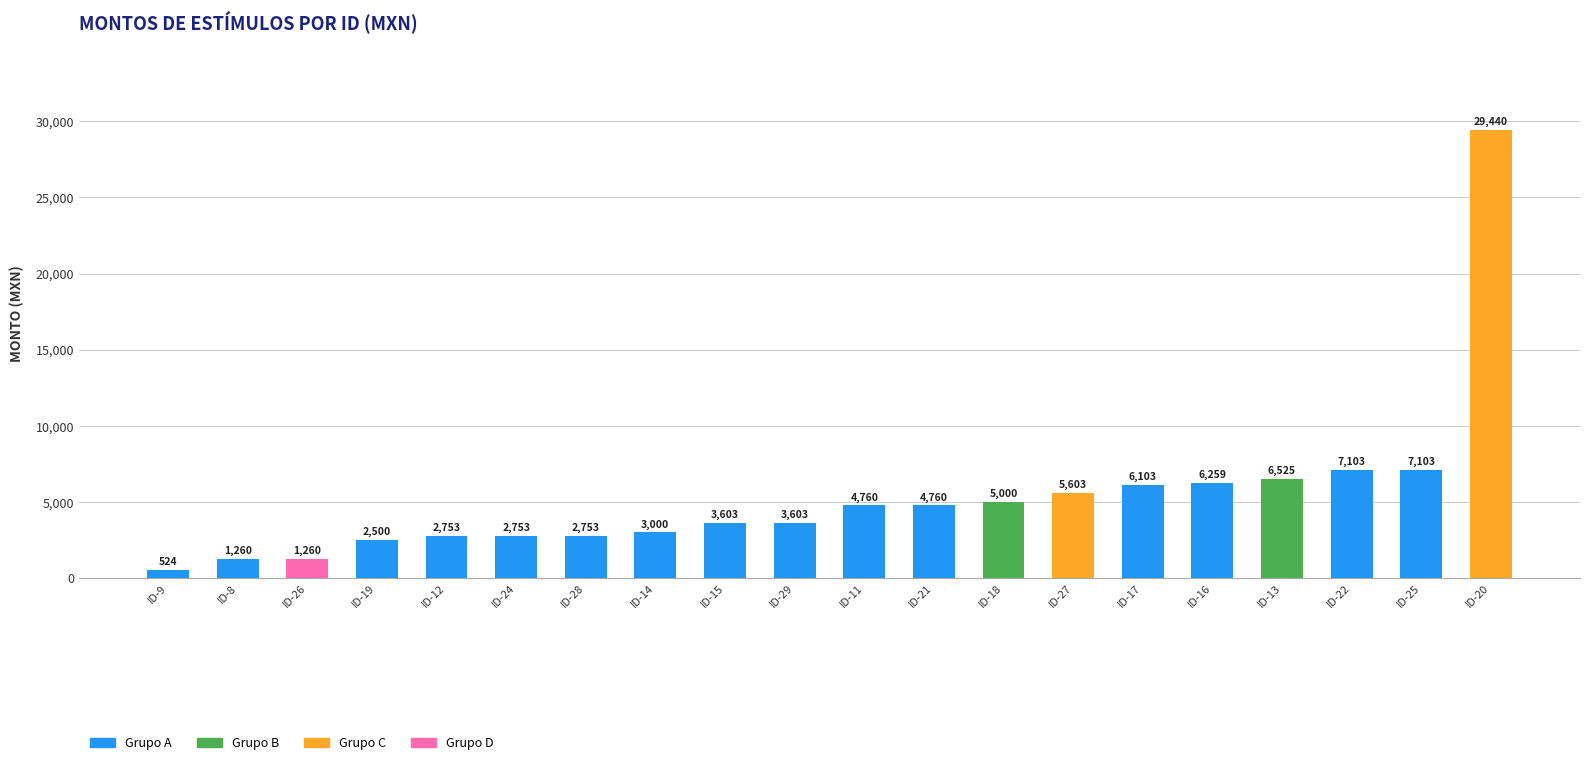

True or false: the data shows 2753.0 at ID-24.

True